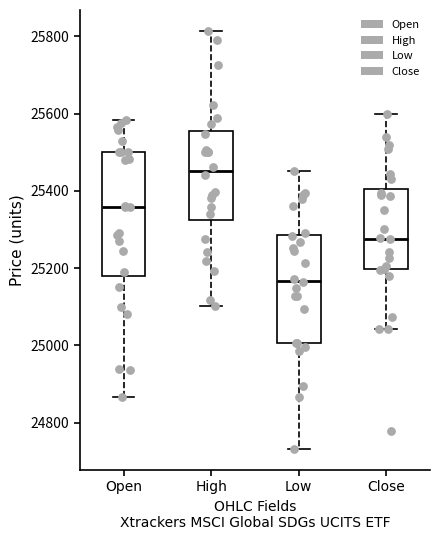

Which box is the tallest, from its lower edge to its upper edge?

Open